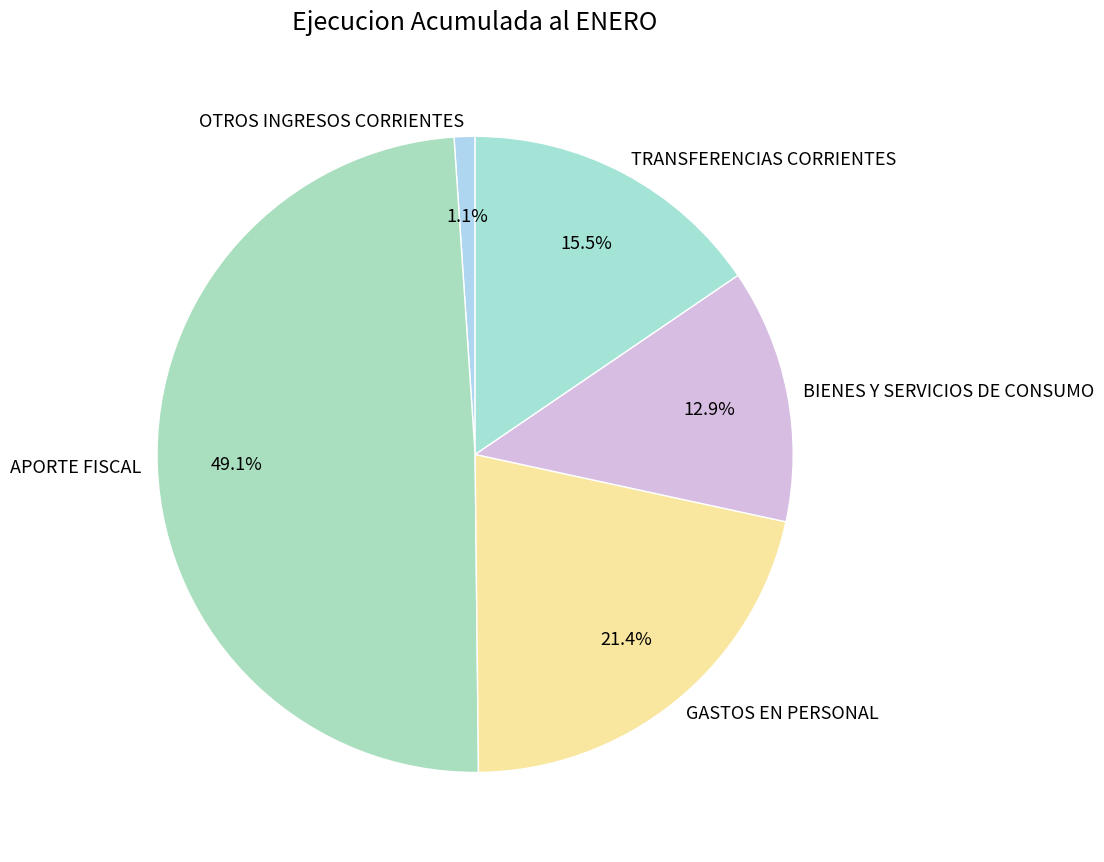

Is it true that GASTOS EN PERSONAL is 21% of the pie?

True